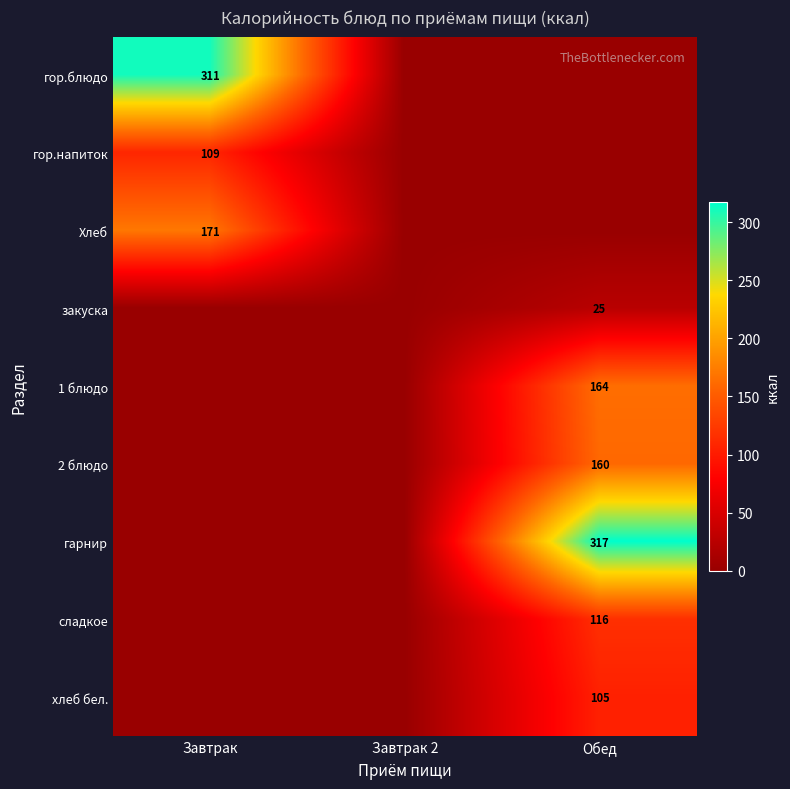

True or false: хлеб бел. has a value of 105 at Обед.

True